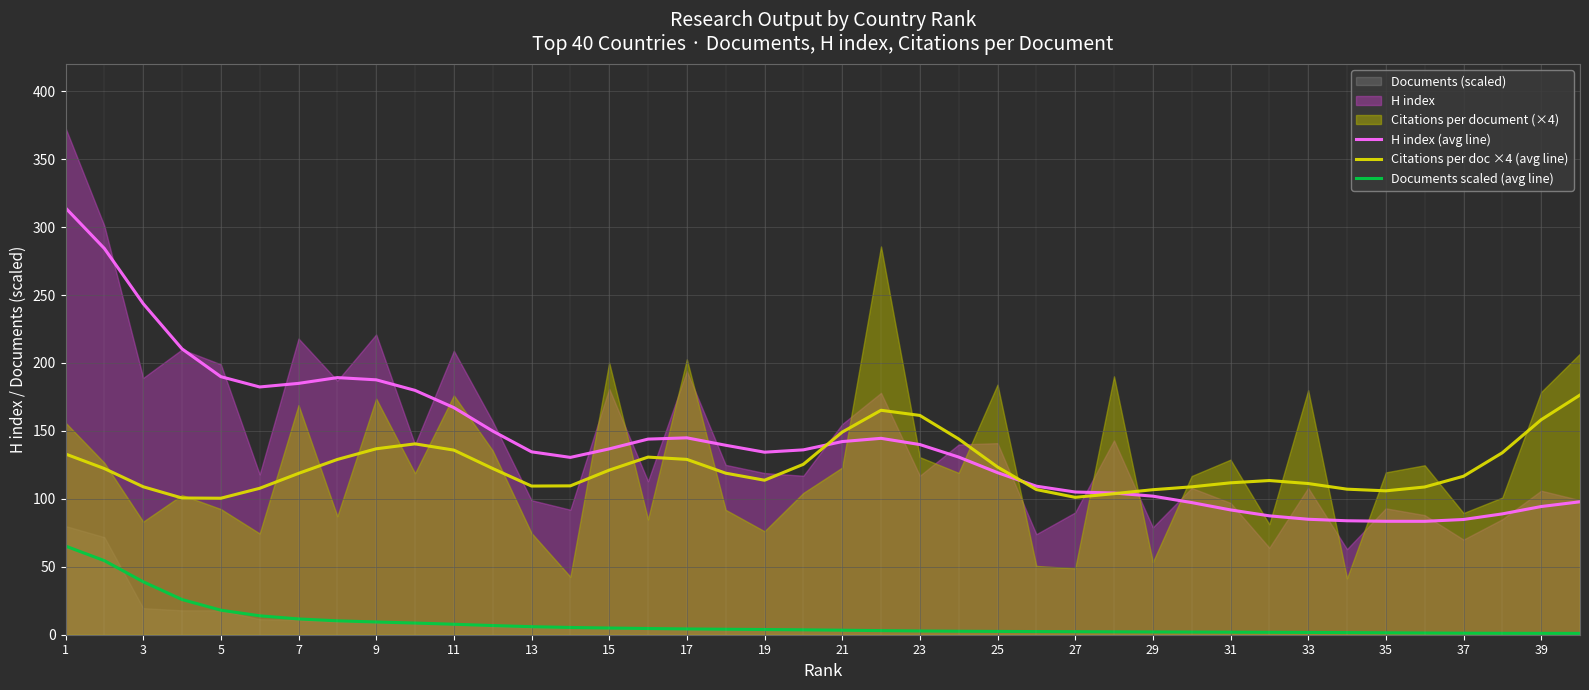

The value of Citations per doc ×4 (avg line) at 7 is 118.8. True or false?

True